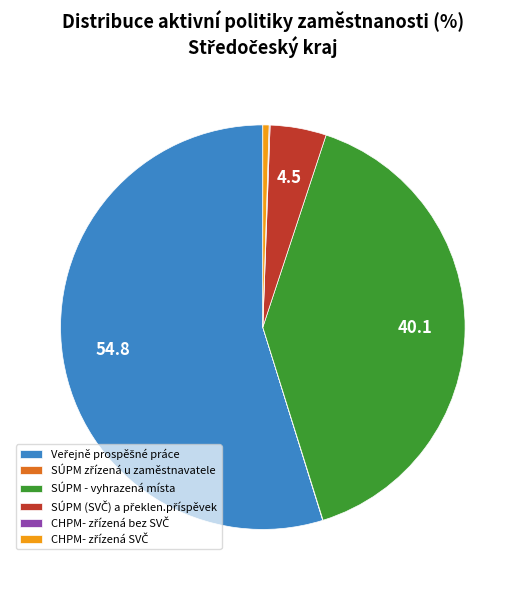

Is there any slice that represents more than half of the pie?

Yes